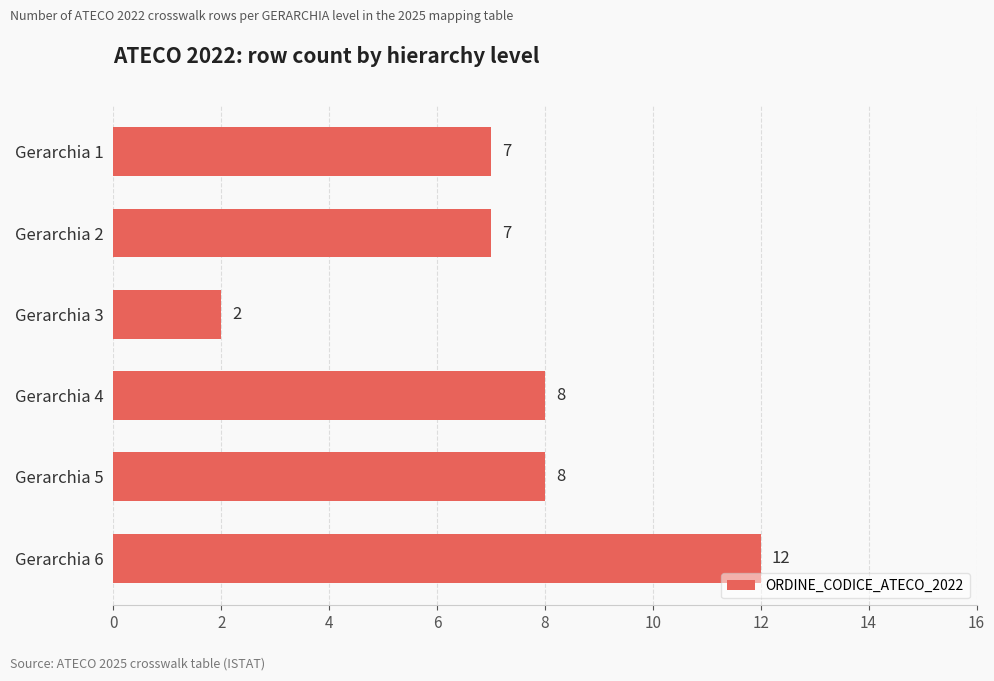

The value at Gerarchia 3 is 1. True or false?

False